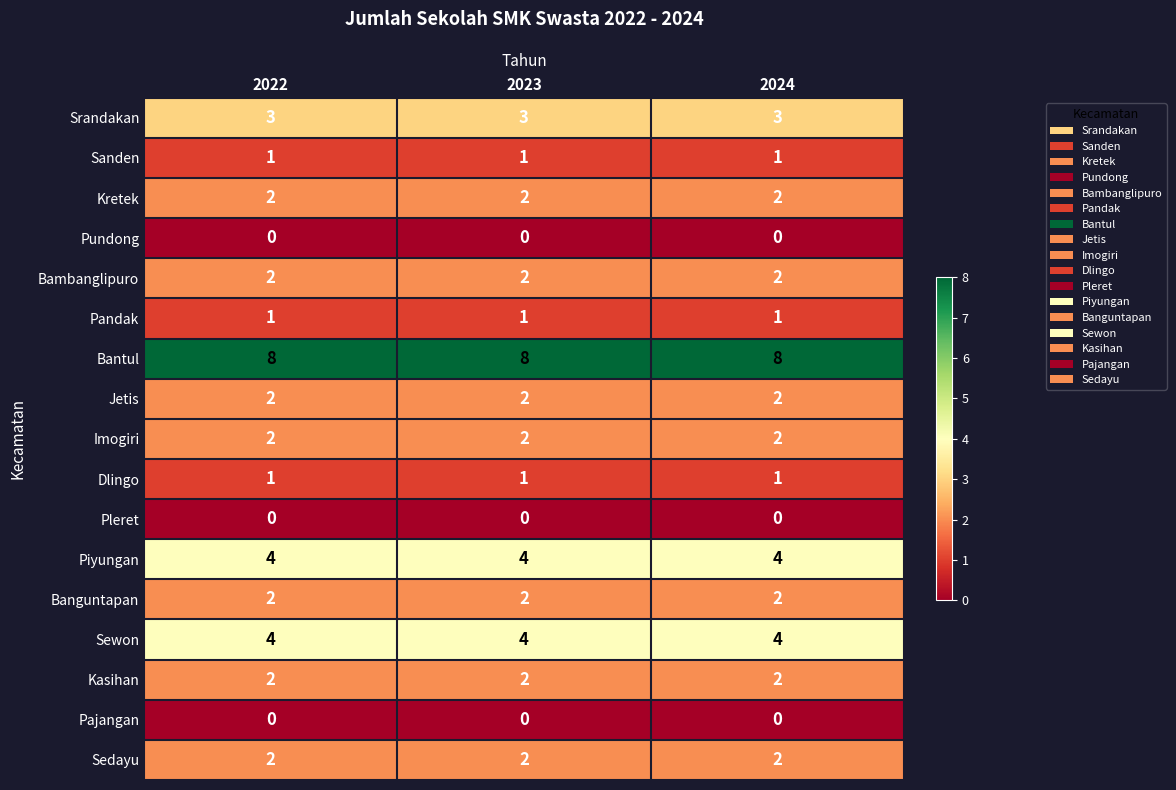

What is the difference between the highest and lowest values at 2022?

8